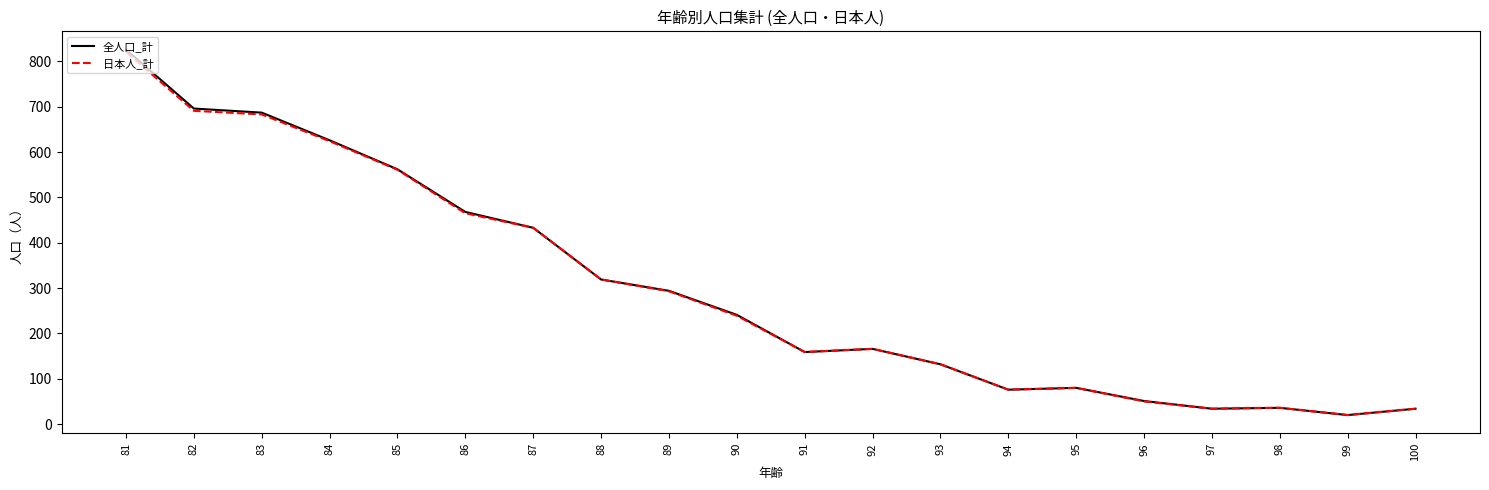

What is the difference between the 日本人_計 values at 95 and 81?

741